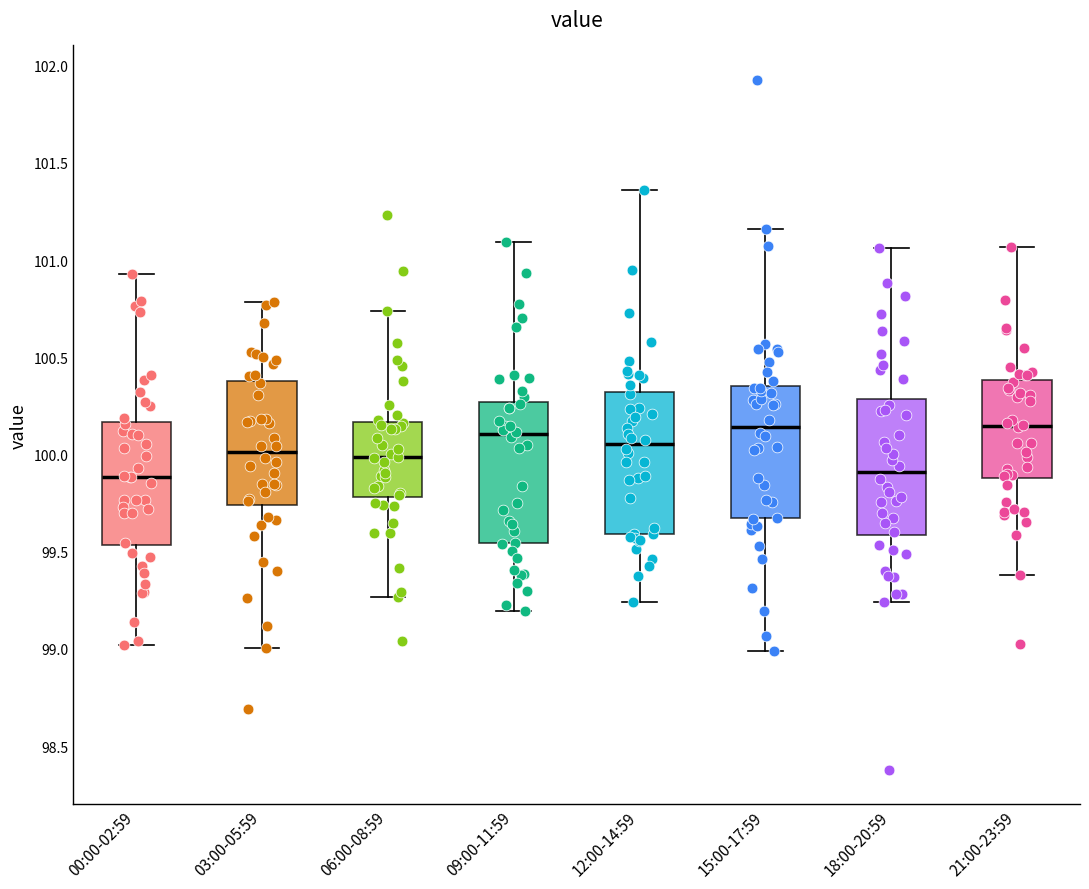

Reading left to right, read every box against the y-axis: the position of its median line, the range the box covers, and the ends of its whiskers. The values are not printed on the chart, so give them approximately, as read against the axis.

00:00-02:59: median 99.90, box 99.55 to 100.15, whiskers 99.00 to 100.95
03:00-05:59: median 100.00, box 99.75 to 100.40, whiskers 99.00 to 100.80
06:00-08:59: median 100.00, box 99.80 to 100.15, whiskers 99.25 to 100.75
09:00-11:59: median 100.10, box 99.55 to 100.25, whiskers 99.20 to 101.10
12:00-14:59: median 100.05, box 99.60 to 100.30, whiskers 99.25 to 101.35
15:00-17:59: median 100.15, box 99.65 to 100.35, whiskers 99.00 to 101.15
18:00-20:59: median 99.90, box 99.60 to 100.30, whiskers 99.25 to 101.05
21:00-23:59: median 100.15, box 99.90 to 100.40, whiskers 99.40 to 101.05